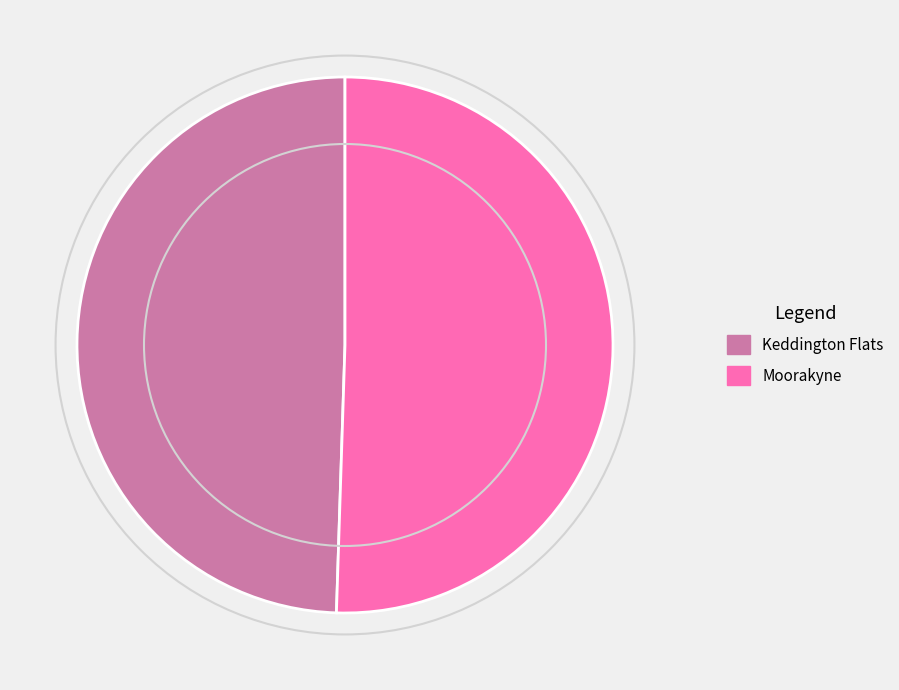

Does Moorakyne account for over 50% of the chart?

Yes